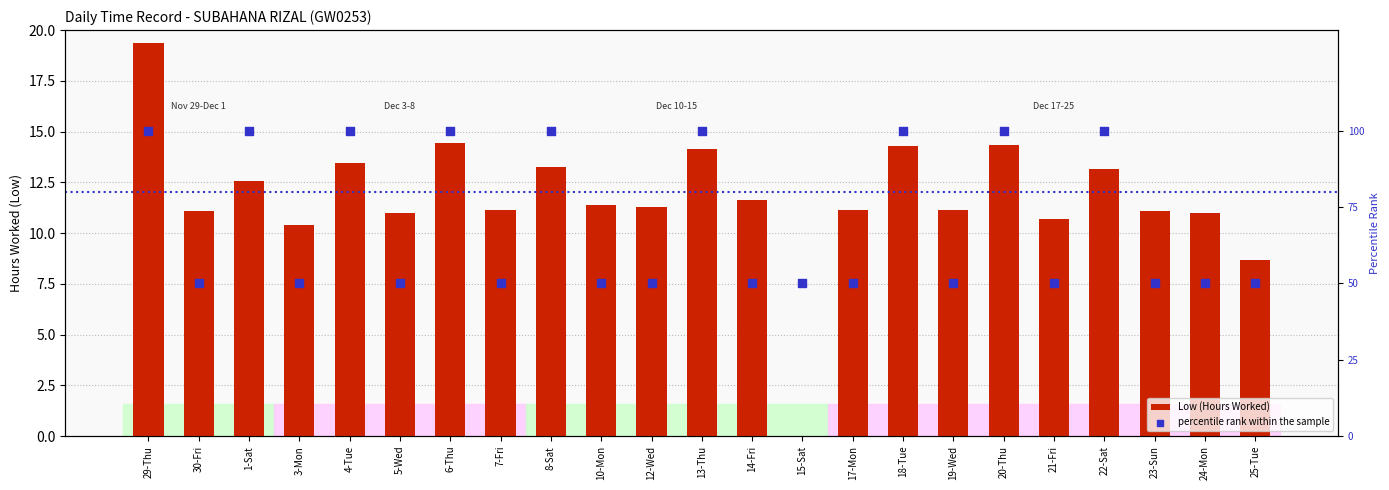

What is the total value across all series at 20-Thu?

114.3